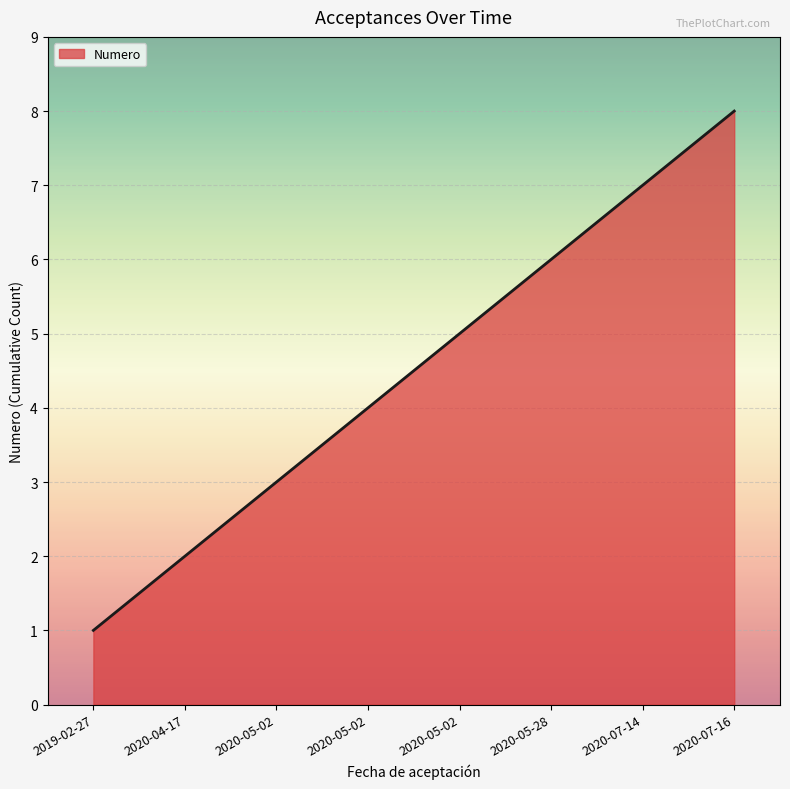

The value at 2020-07-14 is 5. True or false?

False